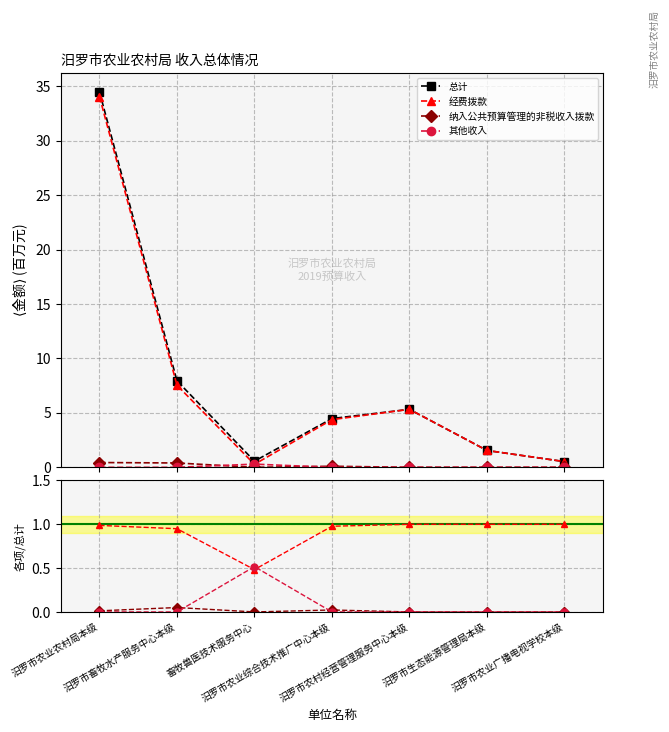

Rank the series at 汨罗市畜牧水产服务中心本级 from lowest to highest value.

其他收入, 纳入公共预算管理的非税收入拨款, 经费拨款, 总计